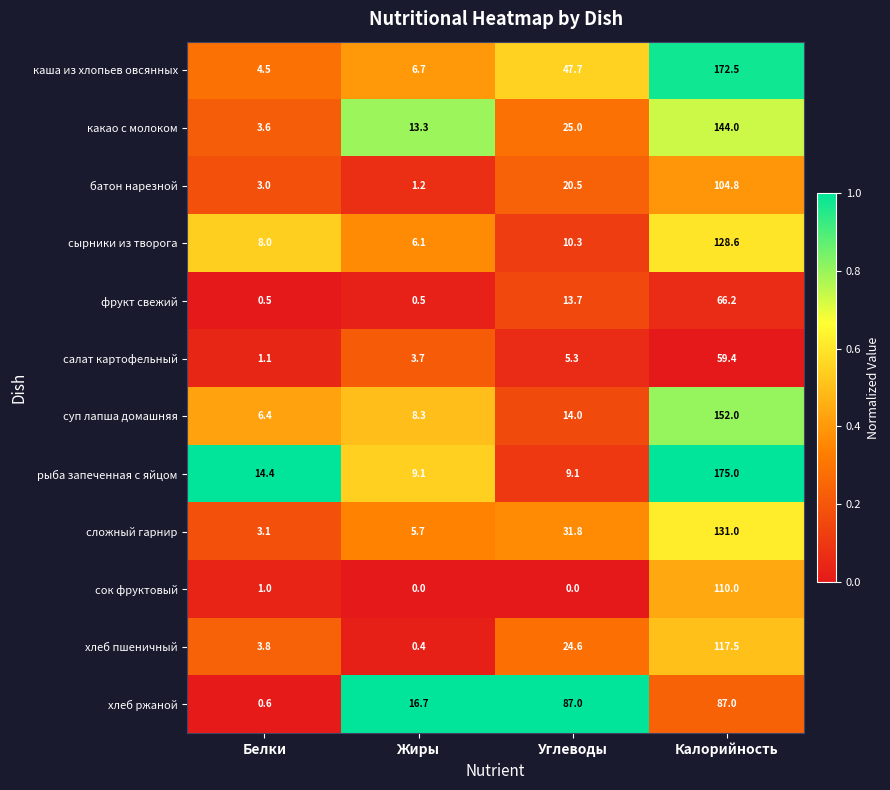

Where is хлеб пшеничный nearest to the value 58?

Углеводы